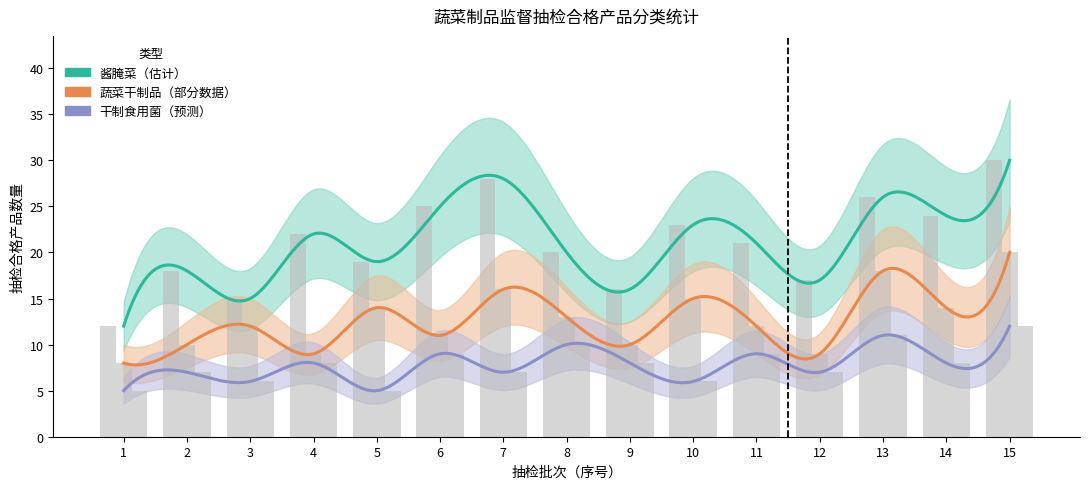

Reading left to right, extract all data points from this chart.

酱腌菜: 12	18	15	22	19	25	28	20	16	23	21	17	26	24	30
蔬菜干制品: 8	10	12	9	14	11	16	13	10	15	12	9	18	14	20
干制食用菌: 5	7	6	8	5	9	7	10	8	6	9	7	11	8	12